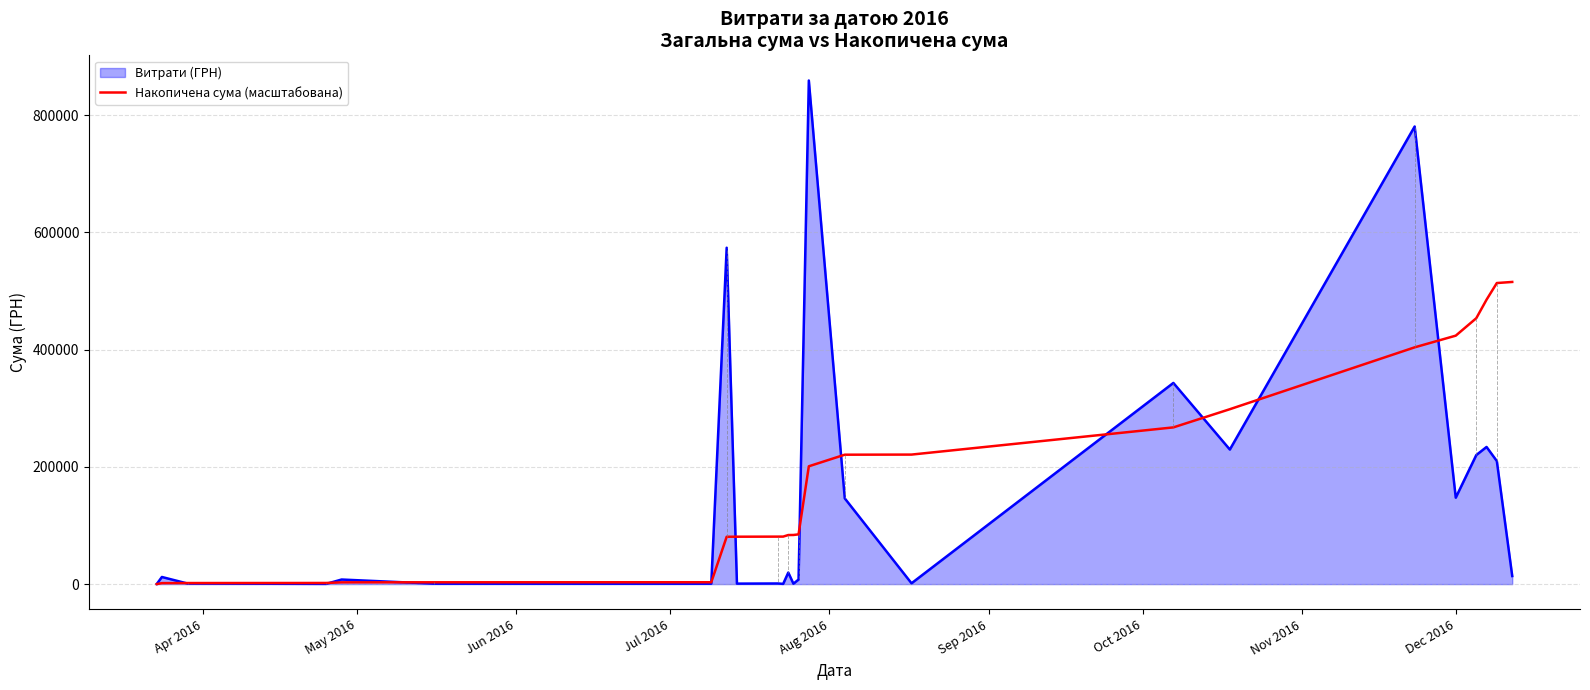

Rank the series by their maximum value, from highest to lowest.

Витрати (ГРН), Накопичена сума (масштабована)